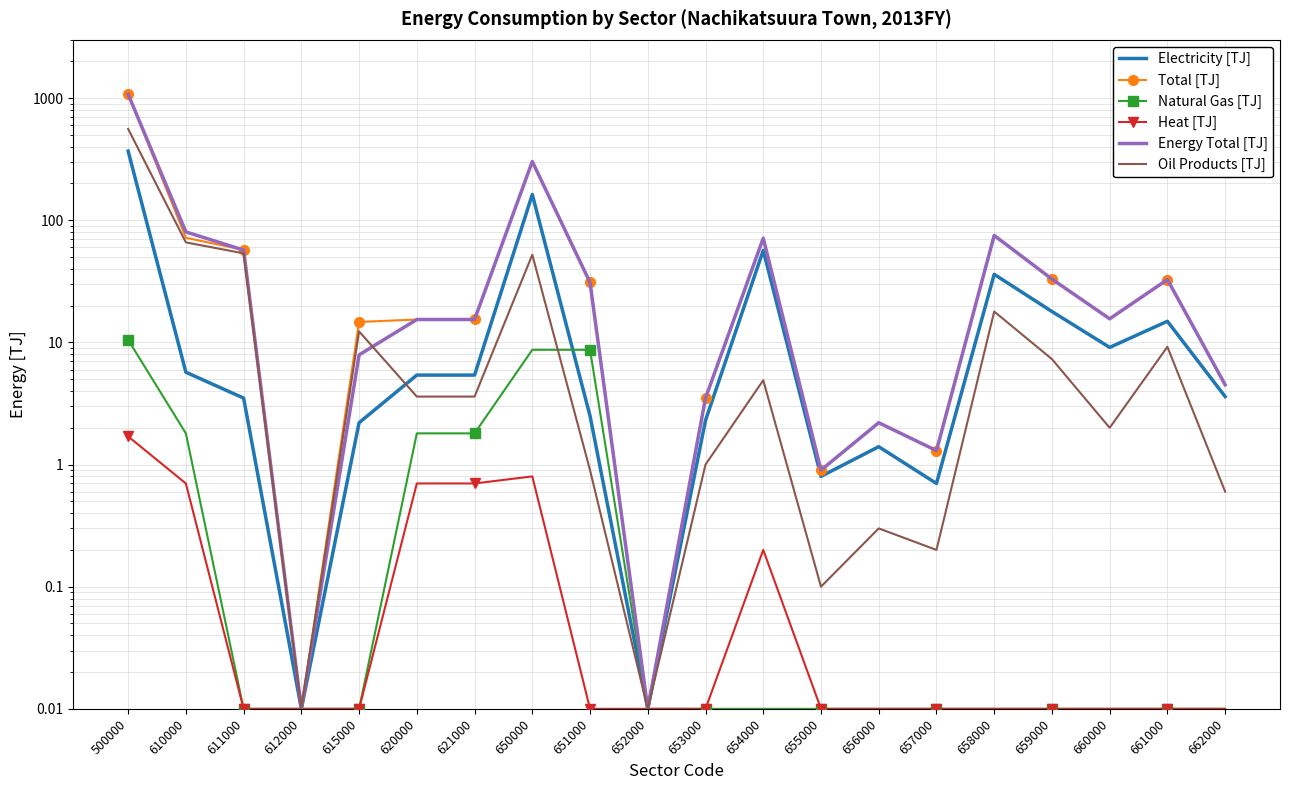

Reading left to right, what are all the values shown in this chart?

Electricity [TJ]: 368.4	5.7	3.5	0.0	2.2	5.4	5.4	162.5	2.5	0.0	2.3	56.7	0.8	1.4	0.7	36.1	17.9	9.1	14.9	3.6
Total [TJ]: 1082.8	71.9	57.2	0.0	14.7	15.4	15.4	302.9	31.0	0.0	3.5	71.3	0.9	2.2	1.3	75.1	33.0	15.6	32.7	4.5
Natural Gas [TJ]: 10.5	1.8	0.0	0.0	0.0	1.8	1.8	8.7	8.7	0.0	0.0	0.0	0.0	0.0	0.0	0.0	0.0	0.0	0.0	0.0
Heat [TJ]: 1.7	0.7	0.0	0.0	0.0	0.7	0.7	0.8	0.0	0.0	0.0	0.2	0.0	0.0	0.0	0.0	0.0	0.0	0.0	0.0
Energy Total [TJ]: 1075.7	80.3	57.0	0.0	7.9	15.4	15.4	302.8	30.9	0.0	3.5	71.3	0.9	2.2	1.3	75.1	33.0	15.6	32.7	4.5
Oil Products [TJ]: 559.9	65.9	53.6	0.0	12.3	3.6	3.6	52.2	0.9	0.0	1.0	4.9	0.1	0.3	0.2	17.9	7.3	2.0	9.2	0.6